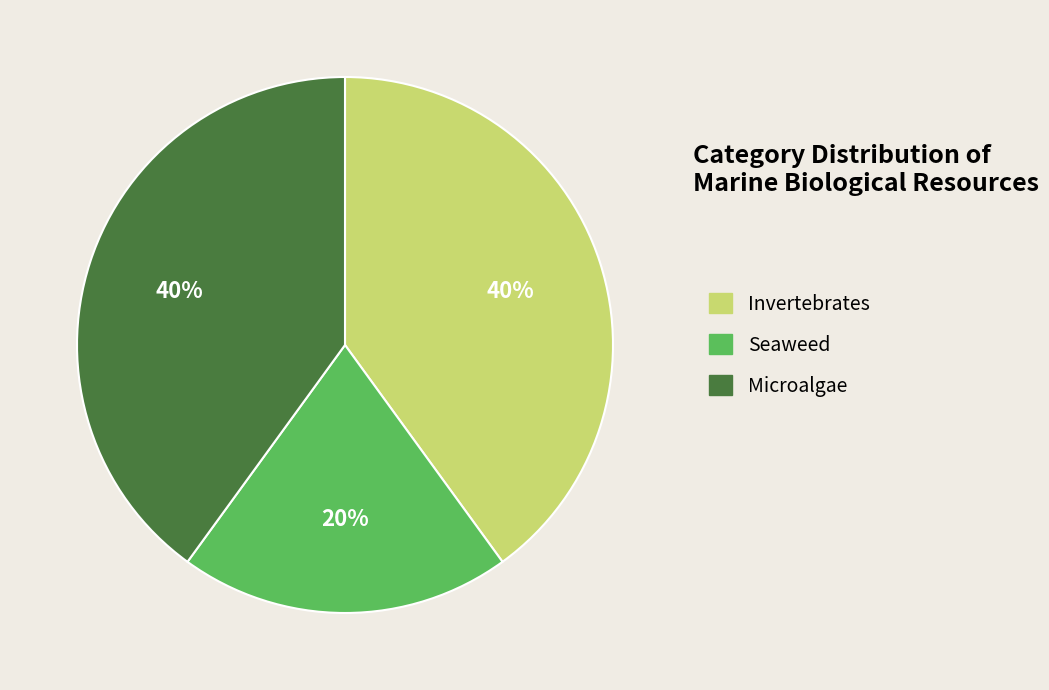

Is there any slice that represents more than half of the pie?

No